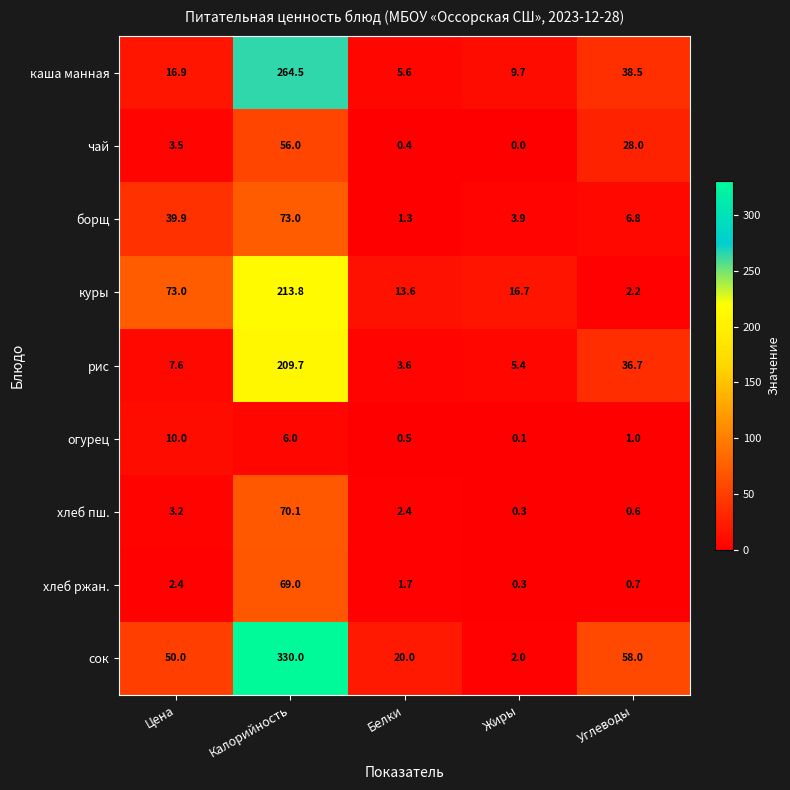

The куры series shows 213.8 at Калорийность. True or false?

True